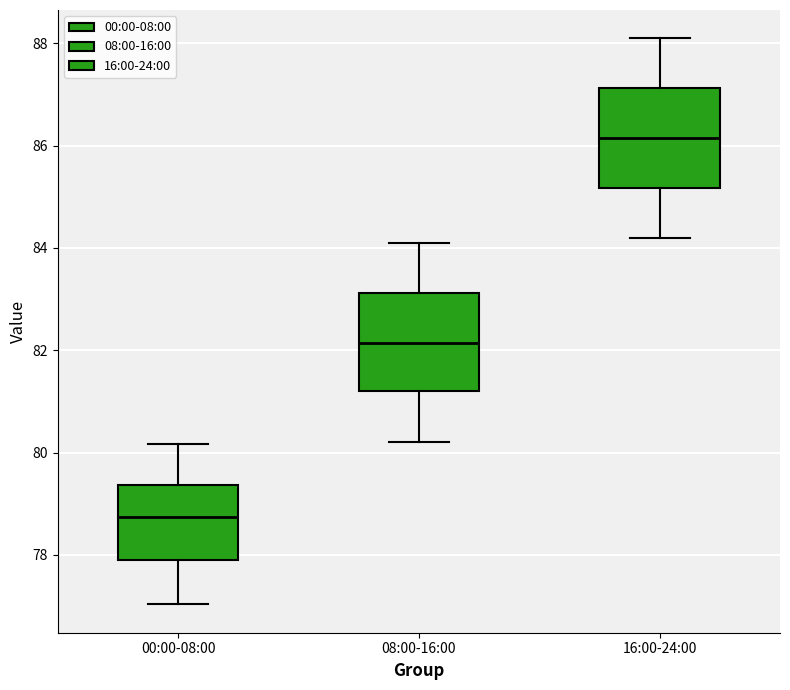

Reading left to right, transcribe this box plot: for each box, give where its median line is, the range the box spans, and where its two whiskers end, as read against the y-axis. The values are not printed on the chart, so give them approximately, as read against the axis.

00:00-08:00: median 78.8, box 78.0 to 79.4, whiskers 77.0 to 80.2
08:00-16:00: median 82.2, box 81.2 to 83.2, whiskers 80.2 to 84.2
16:00-24:00: median 86.2, box 85.2 to 87.2, whiskers 84.2 to 88.2